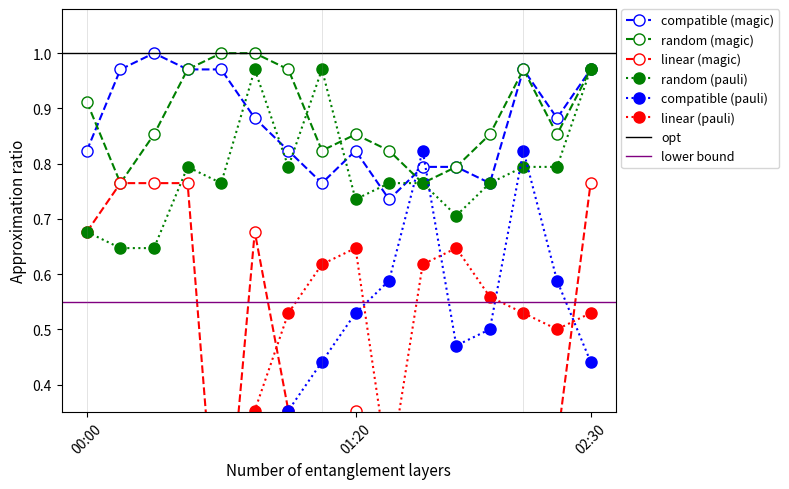

The random (magic) series shows 1.2 at 00:00. True or false?

False